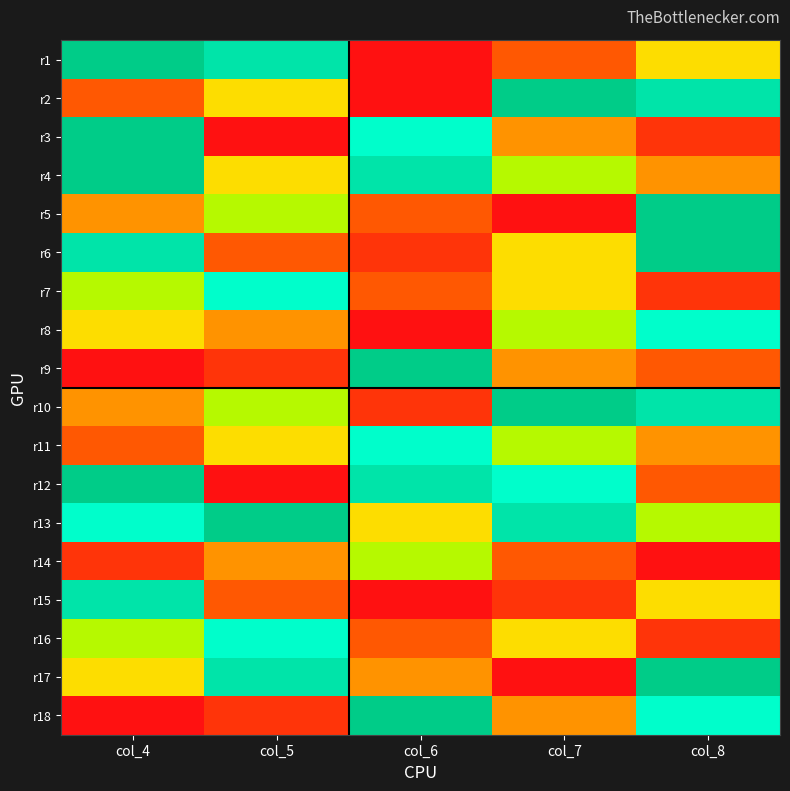

At which category is the sum across all series the highest?

col_4